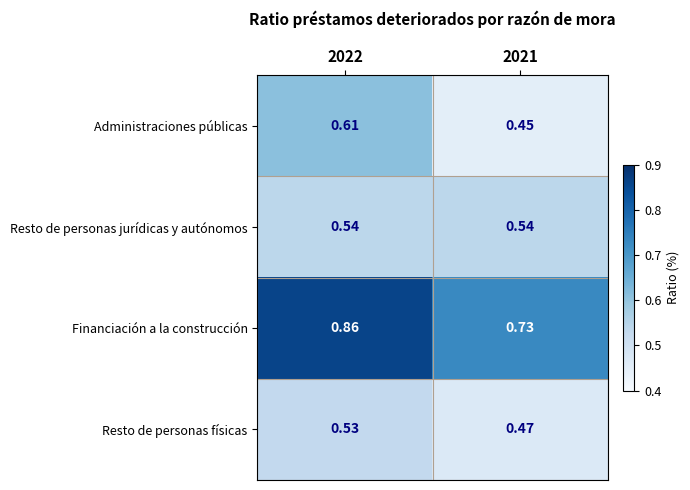

At which category is the sum across all series the highest?

2022